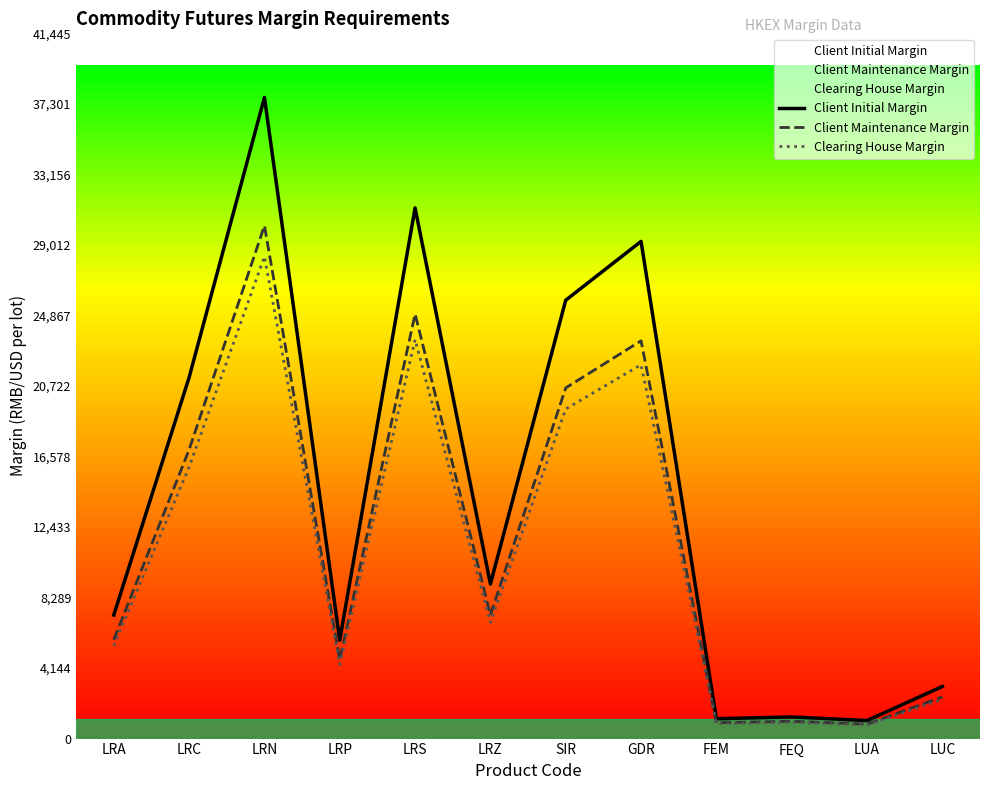

At which category does Client Initial Margin reach its first local valley?

LRP